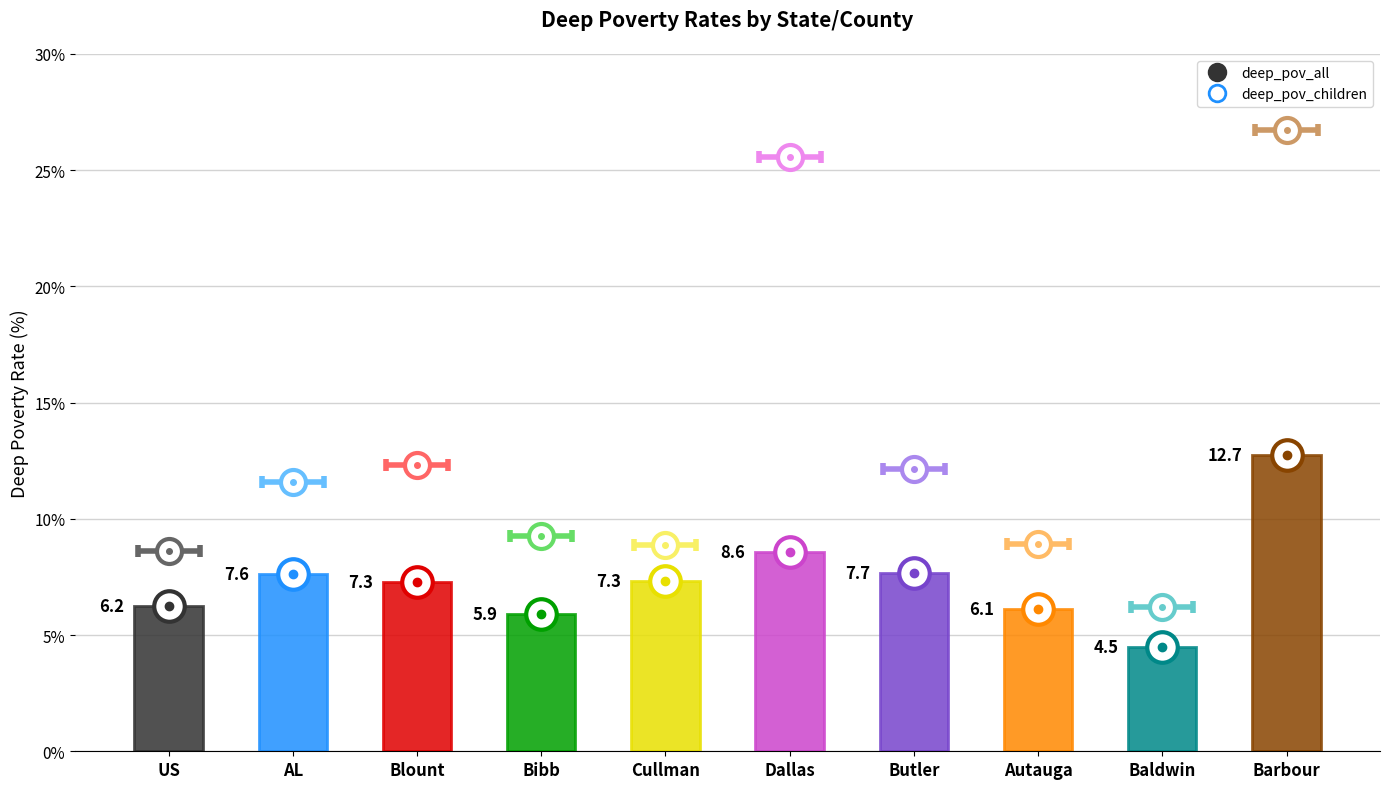

Where is the first local maximum for deep_pov_all?

AL